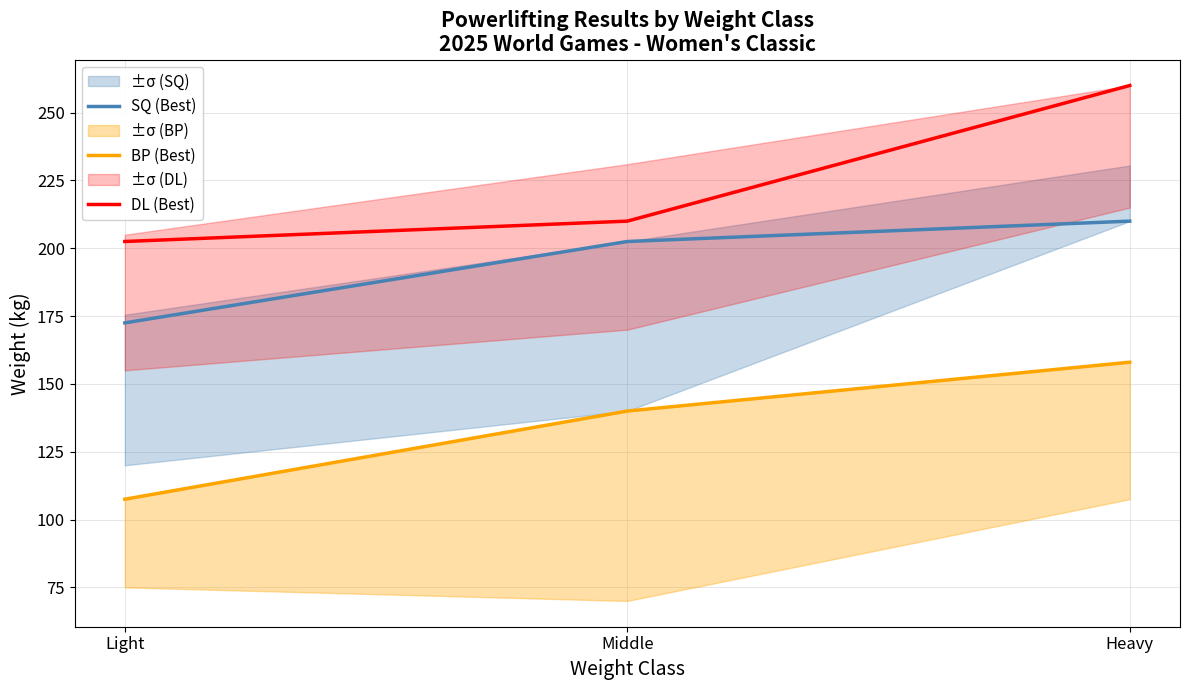

What is the lowest value of the DL (Best) series?

202.5